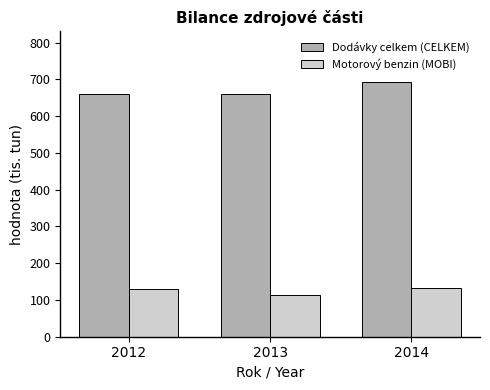

Which series changed the most between 2012 and 2013?

Motorový benzin (MOBI)